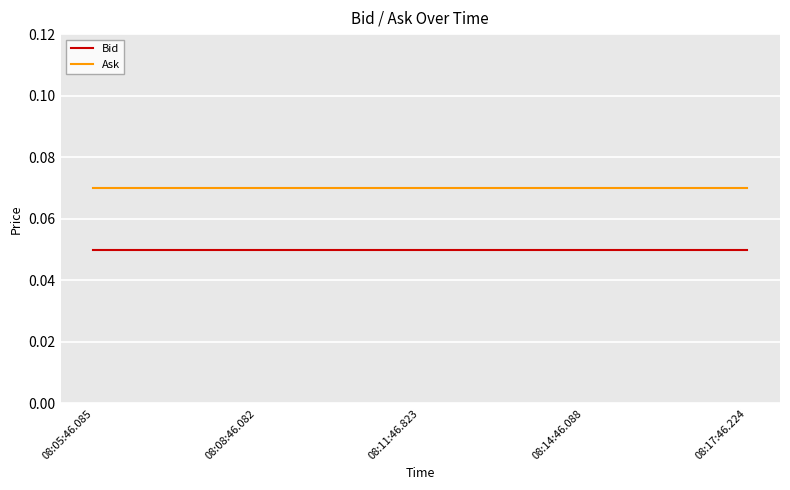

Is it true that Bid equals 0.0 at 08:11:46.823?

False